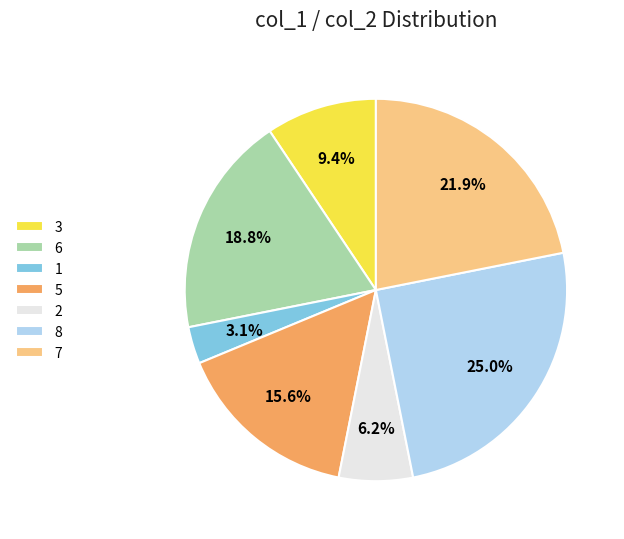

Rank the categories by value from lowest to highest.

1, 2, 3, 5, 6, 7, 8